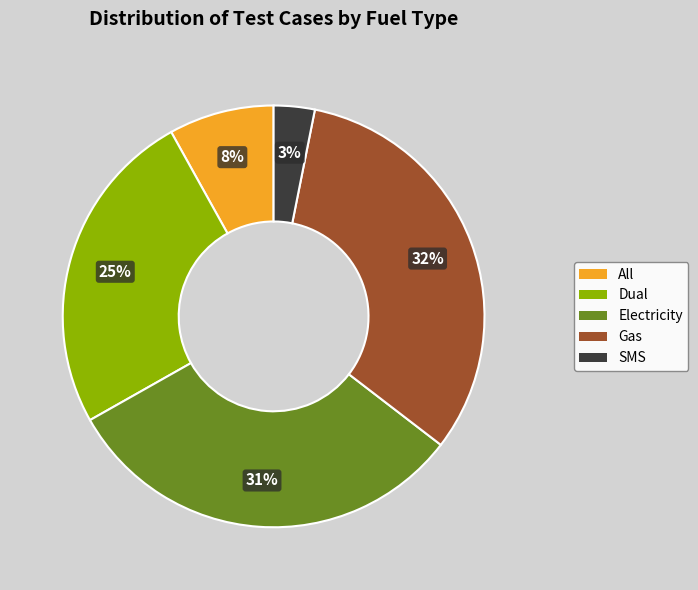

Between Dual and Electricity, which is larger?

Electricity